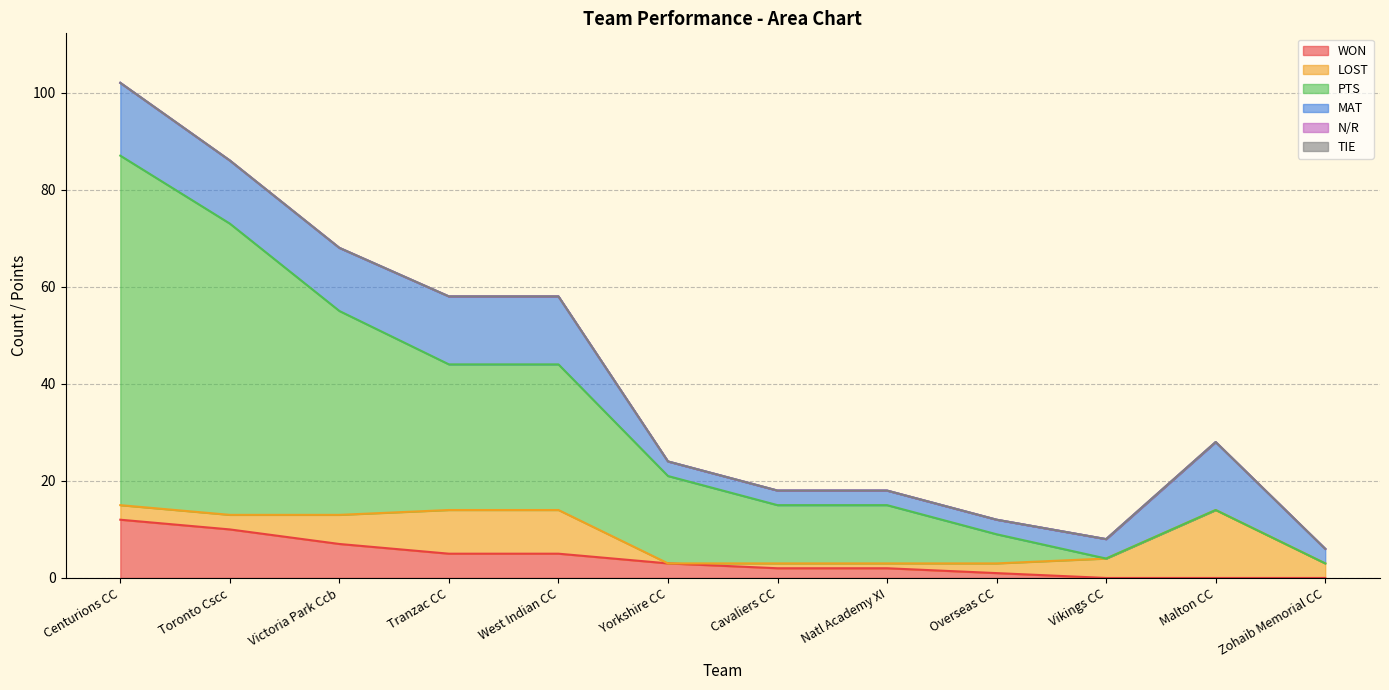

Is it true that PTS equals 73 at Tranzac CC?

False